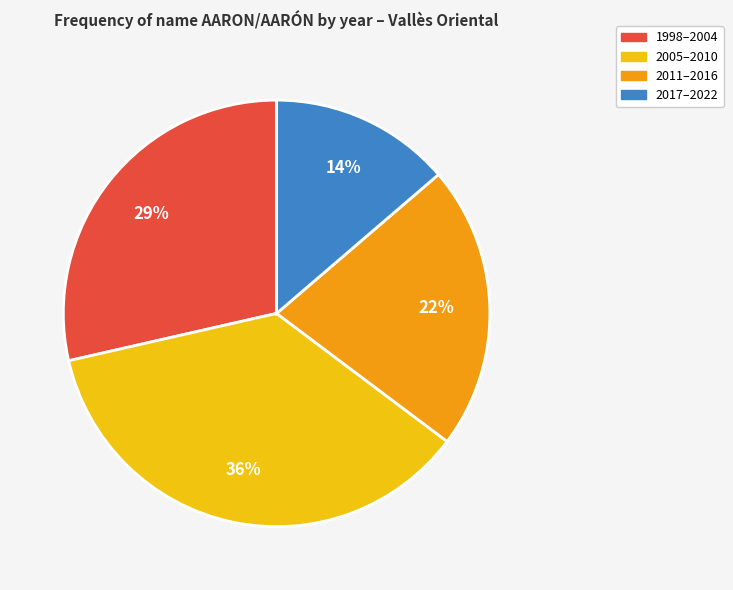

To the nearest percent, what is the average slice percentage?

25%